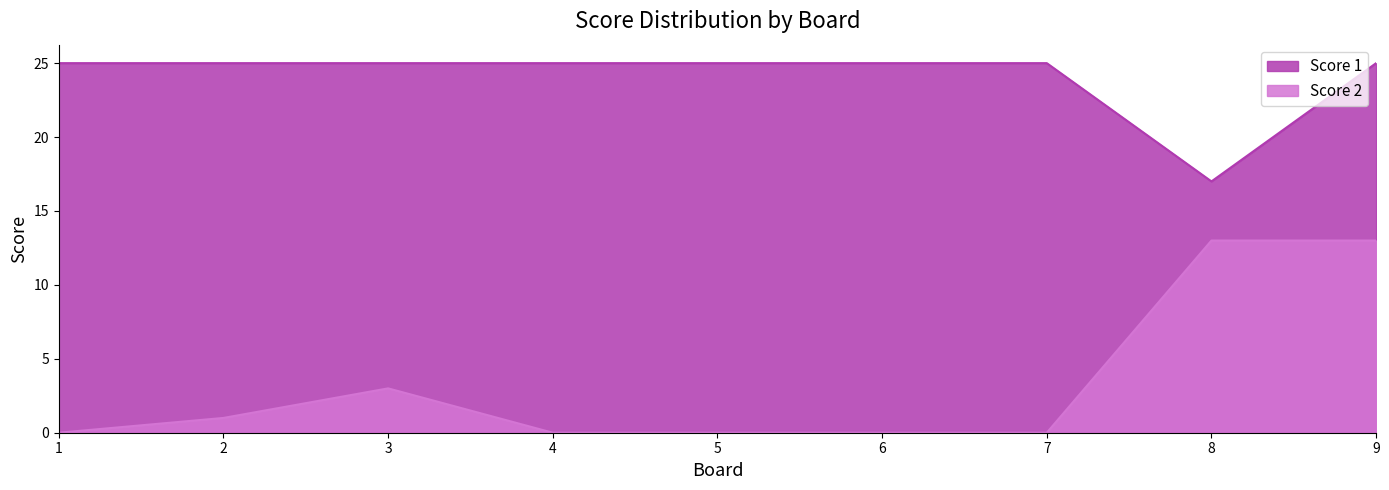

Which category has the lowest value in the Score 2 series?

1